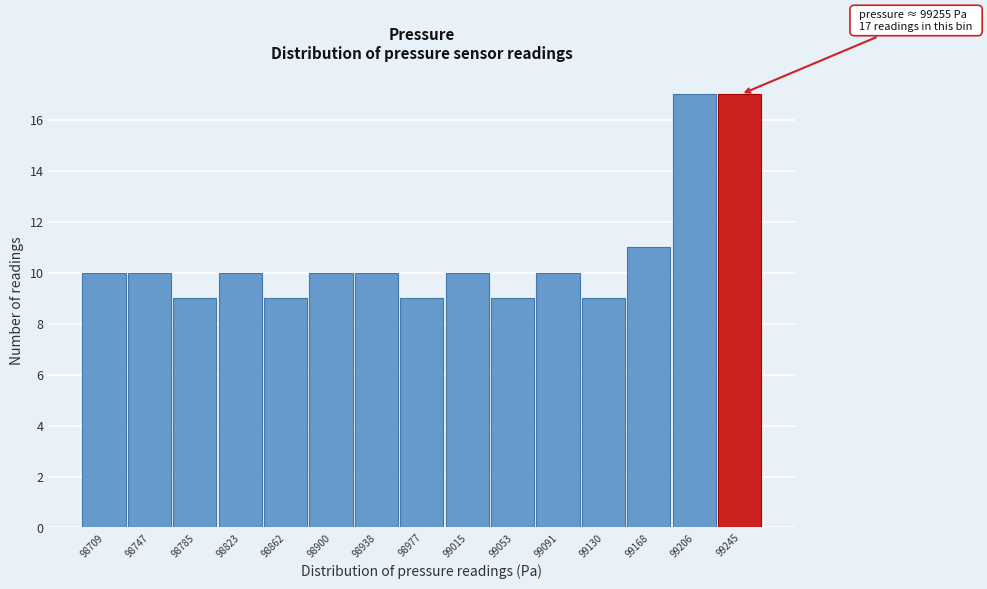

Reading left to right, transcribe all the data shown in this chart.

10	10	9	10	9	10	10	9	10	9	10	9	11	17	17